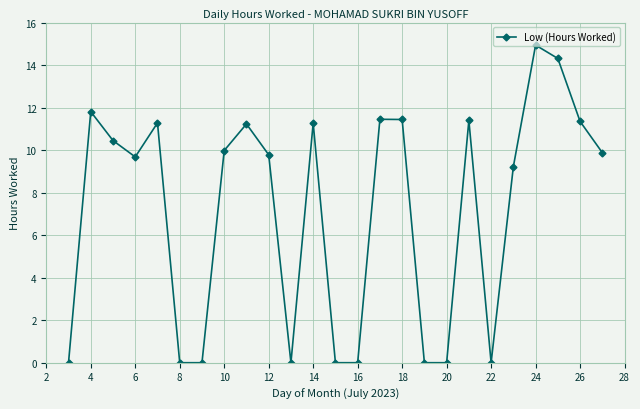

What is the value of the 9th point from the left?

11.2